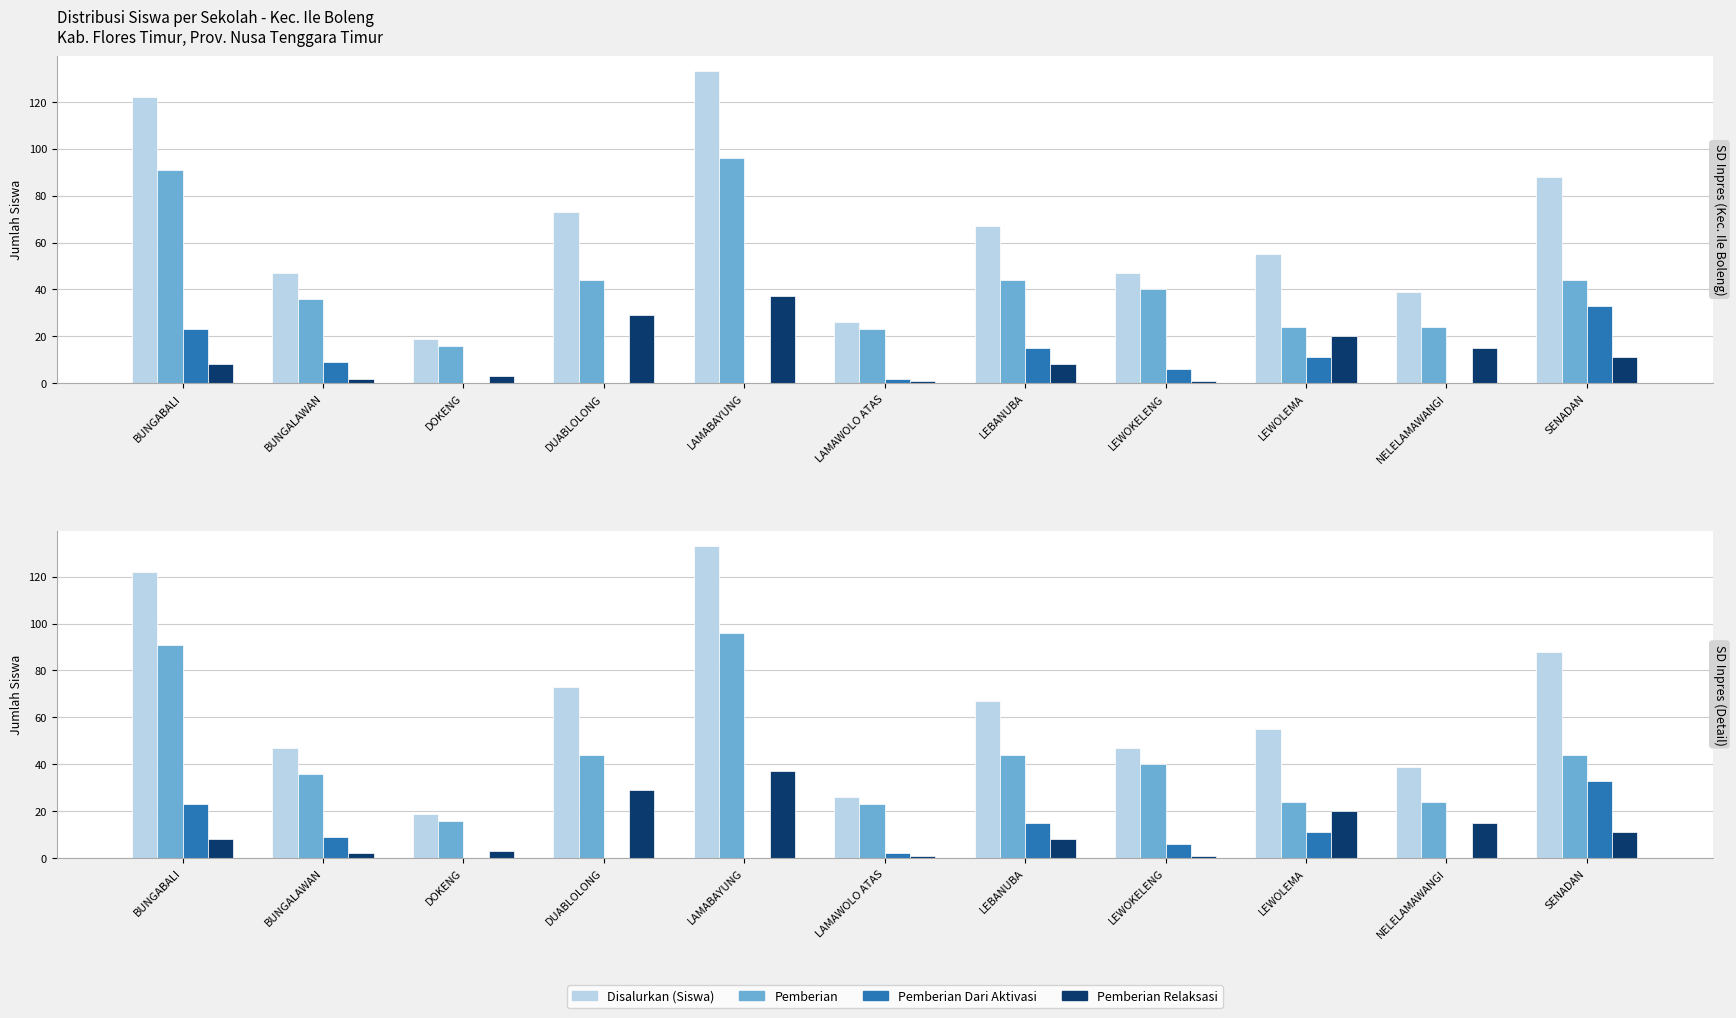

List the labels in order of Pemberian Relaksasi value, largest first.

LAMABAYUNG, DUABLOLONG, LEWOLEMA, NELELAMAWANGI, SENADAN, BUNGABALI, LEBANUBA, DOKENG, BUNGALAWAN, LAMAWOLO ATAS, LEWOKELENG